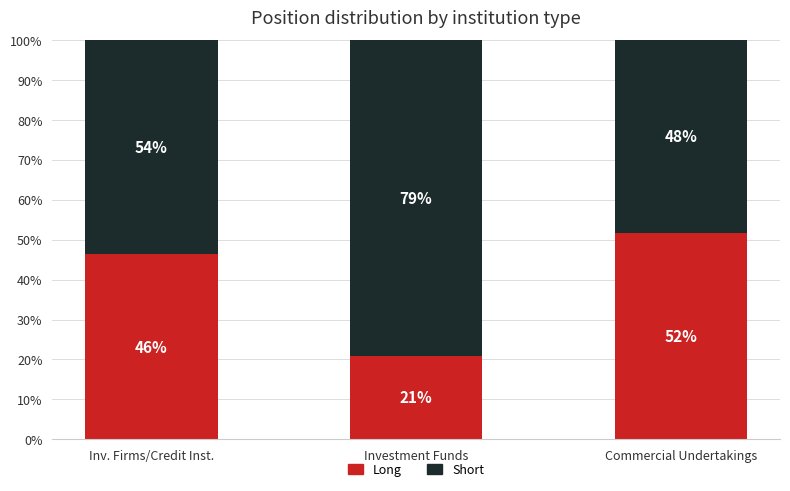

What is the total value across all series at Commercial Undertakings?

100.0